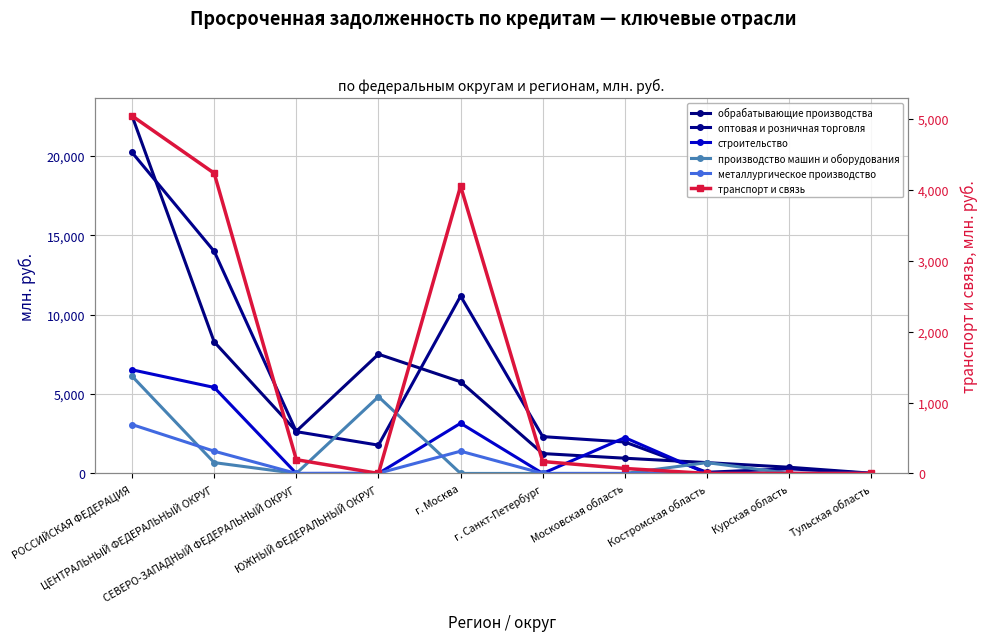

Is the value of металлургическое производство at ЦЕНТРАЛЬНЫЙ ФЕДЕРАЛЬНЫЙ ОКРУГ greater than the value of оптовая и розничная торговля at ЦЕНТРАЛЬНЫЙ ФЕДЕРАЛЬНЫЙ ОКРУГ?

No